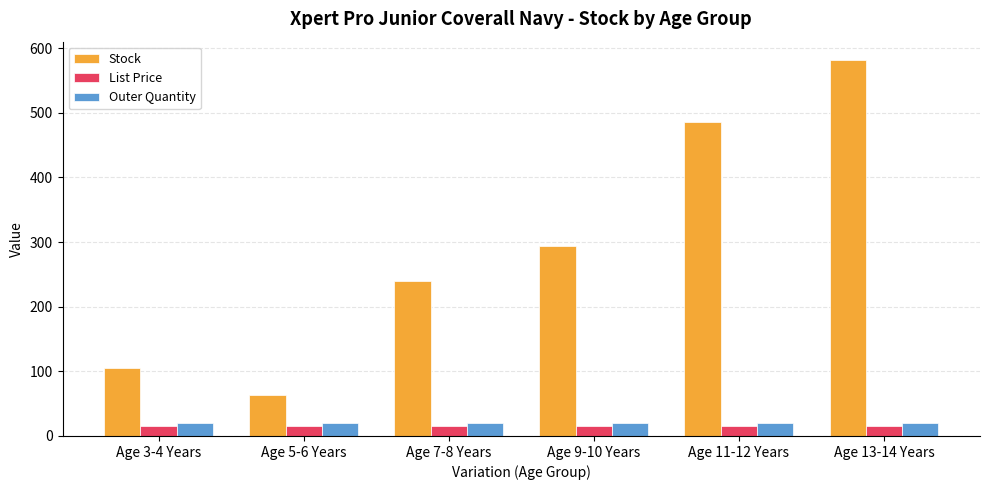

What is the greatest value displayed?

581.0